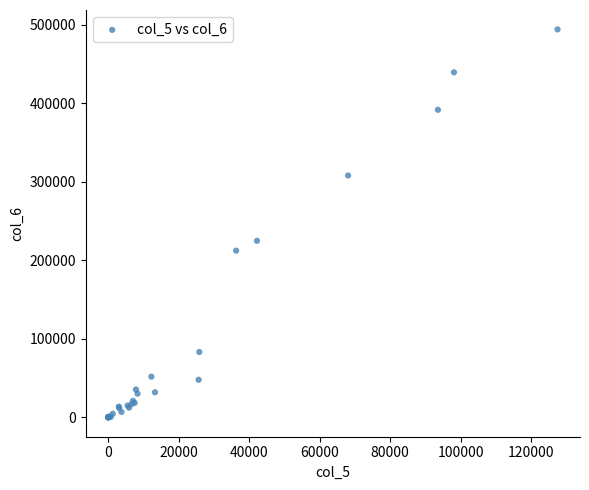

What Y value in the scatter plot is closest to 247179?

224931.0